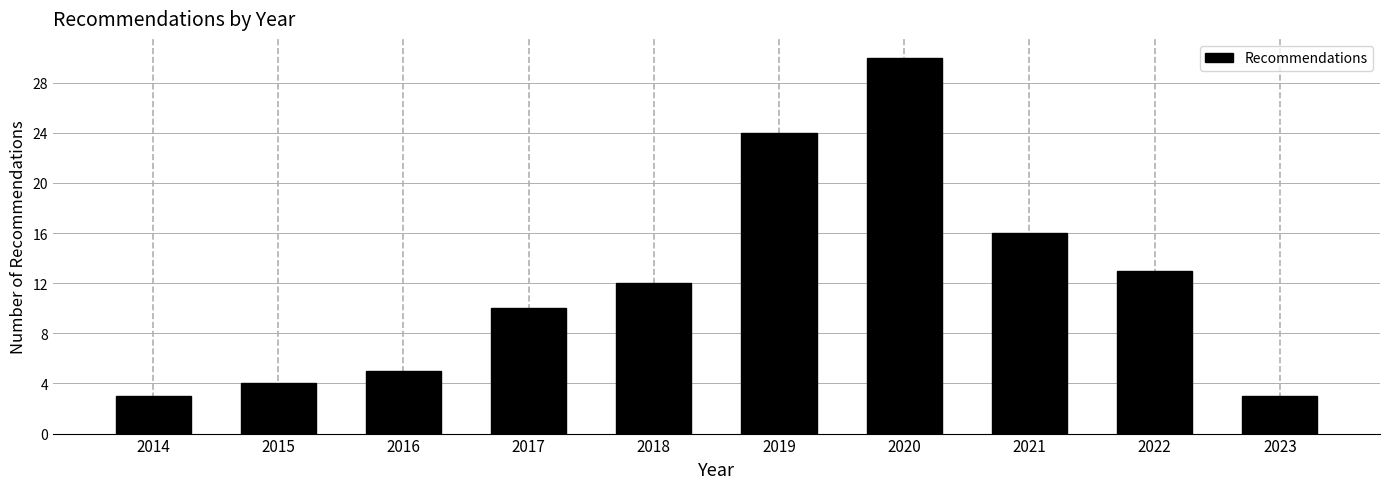

Reading left to right, extract all data points from this chart.

3	4	5	10	12	24	30	16	13	3